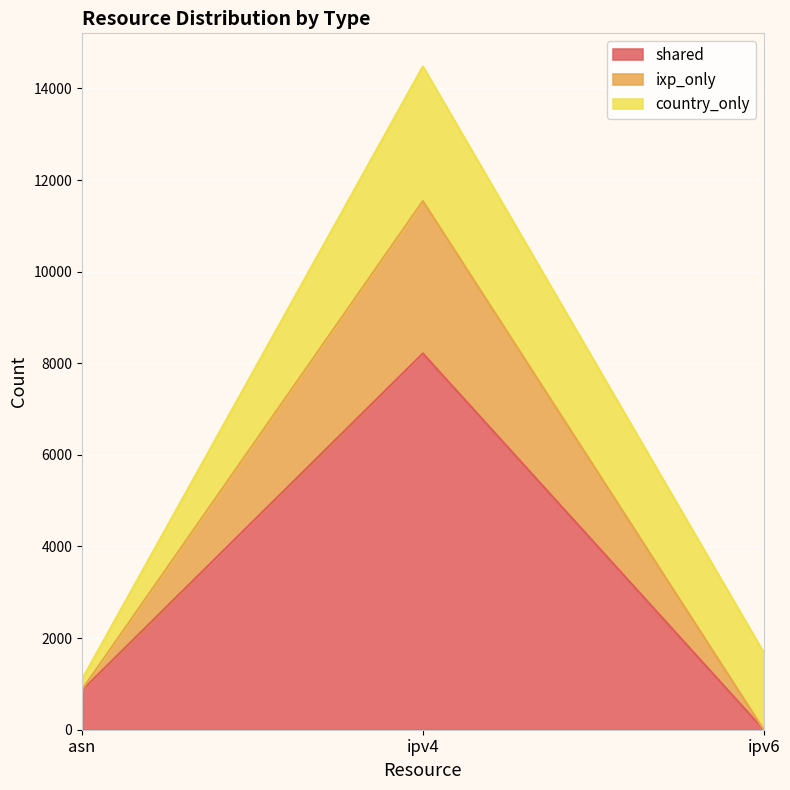

At which category is the sum across all series the highest?

ipv4